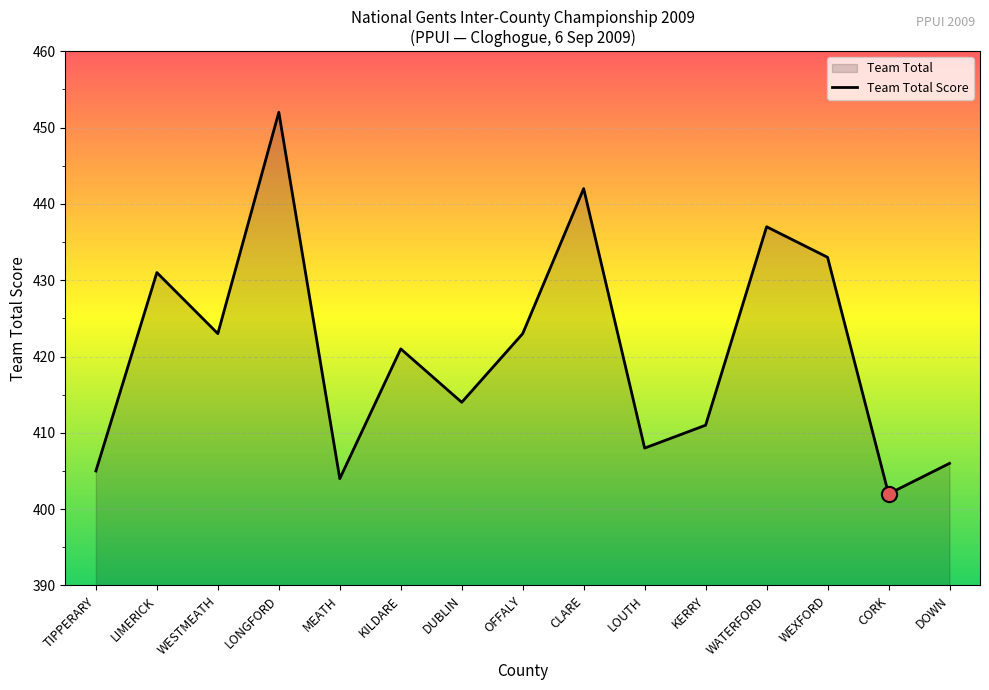

What is the change in value from MEATH to DOWN?

+2